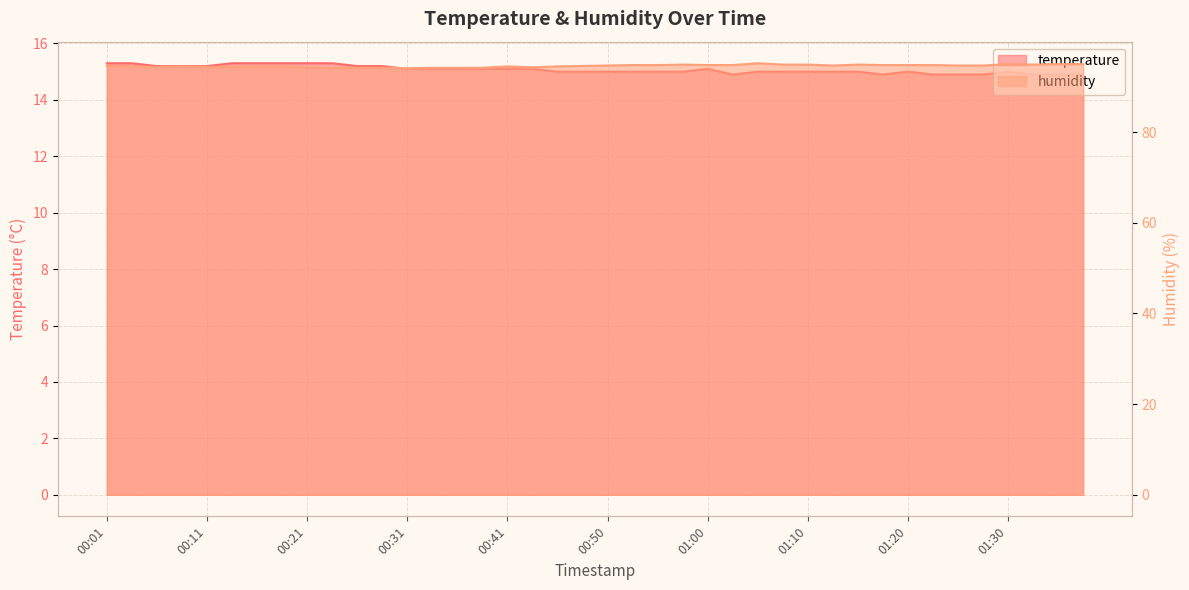

Which series has the widest spread of values?

humidity